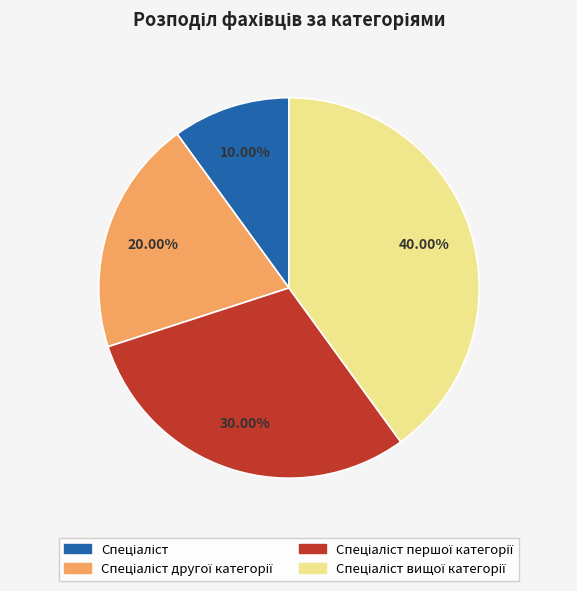

Does any single category account for the majority?

No